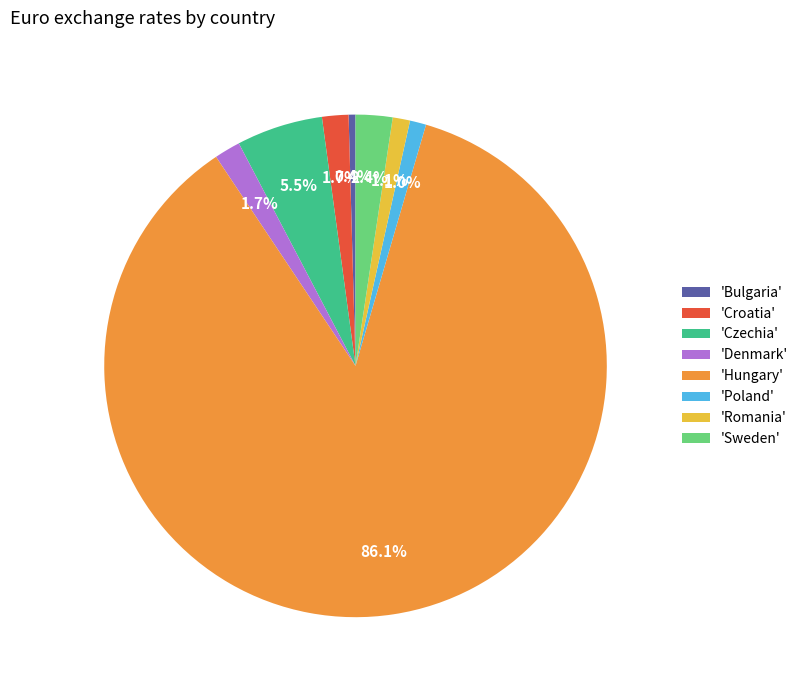

Does any single category account for the majority?

Yes